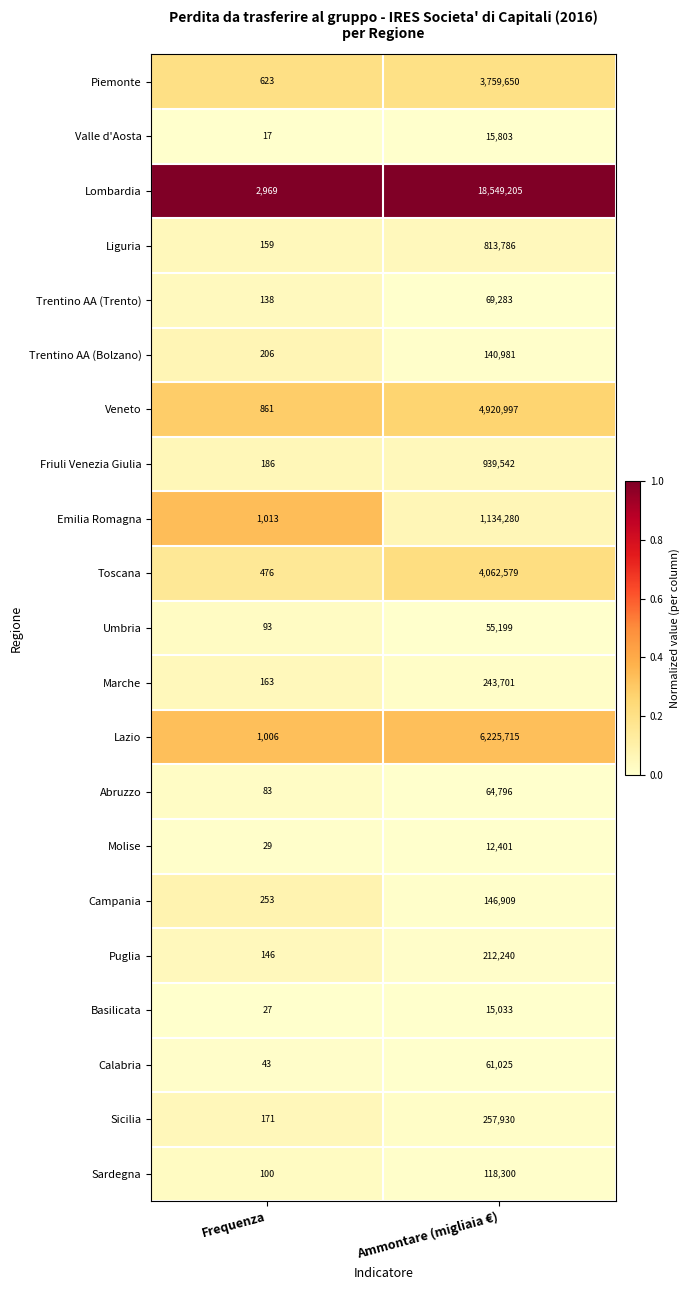

What is the difference between the Friuli Venezia Giulia values at Frequenza and Ammontare (migliaia €)?

939356